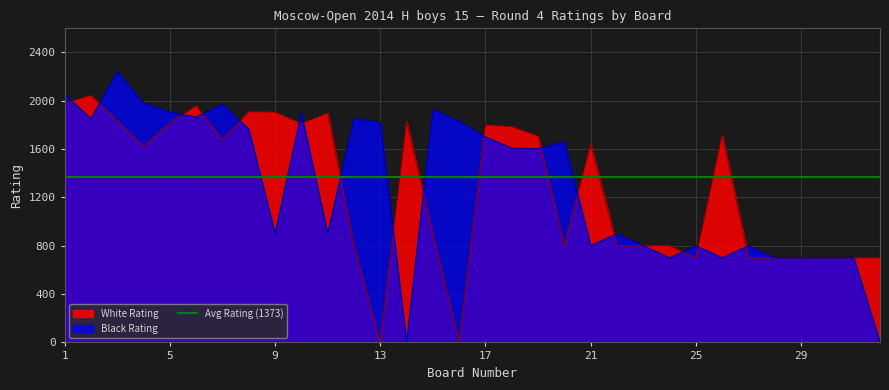

How many intersections are there between White Rating and Black Rating?

17